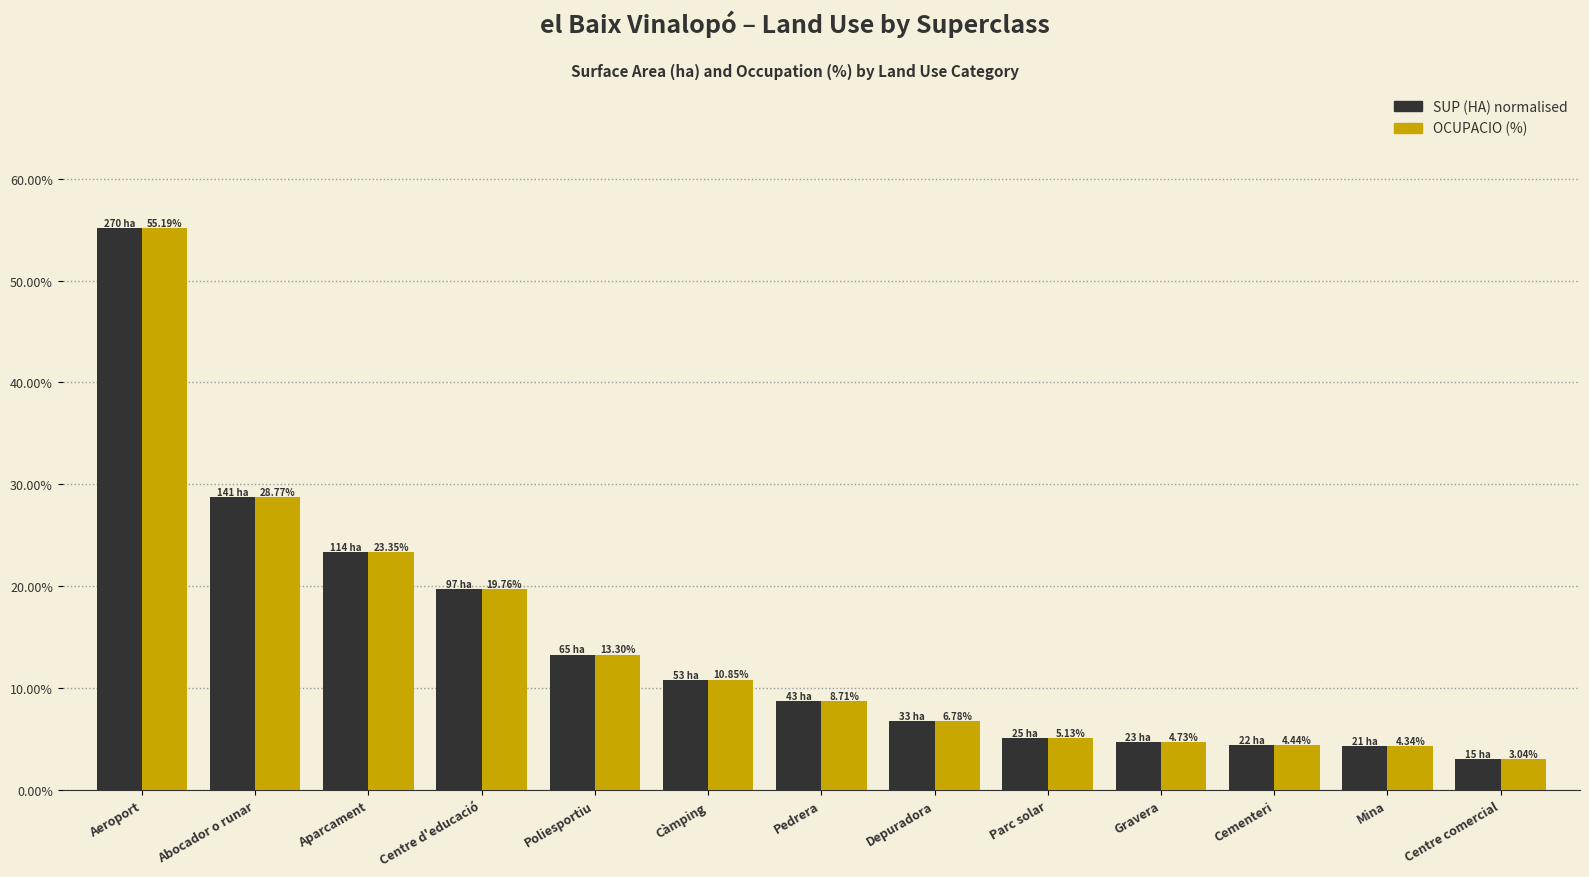

At which label does SUP (HA) normalised reach its peak?

Aeroport